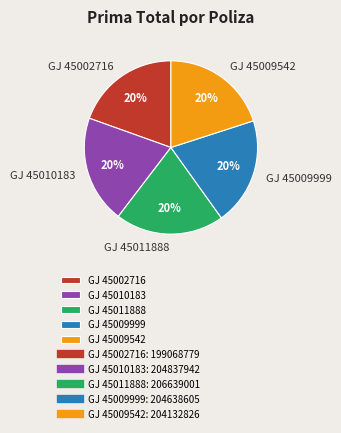

How many slices are in this pie chart?

5